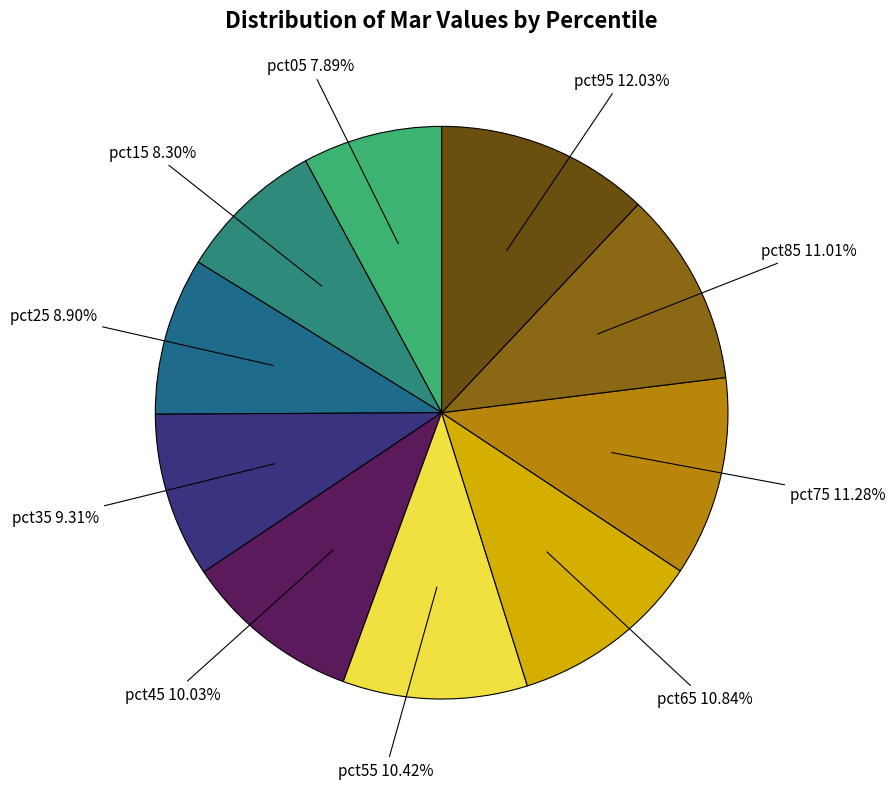

How many slices are in this pie chart?

10